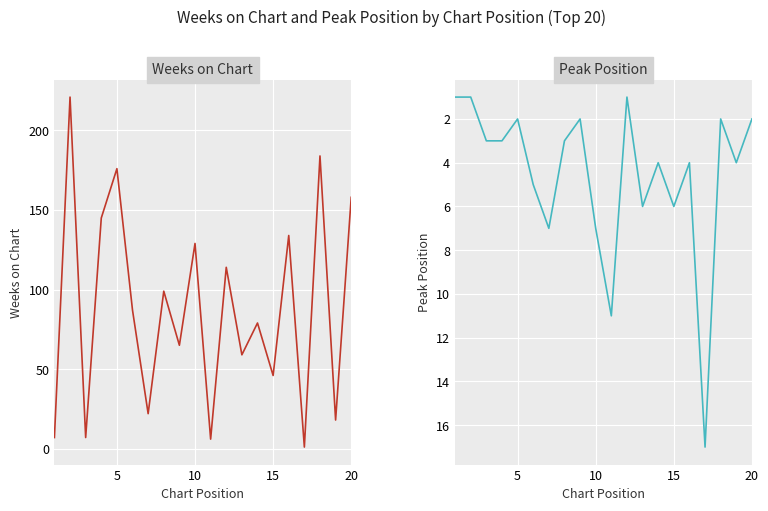

What is the minimum value shown in the chart?

1